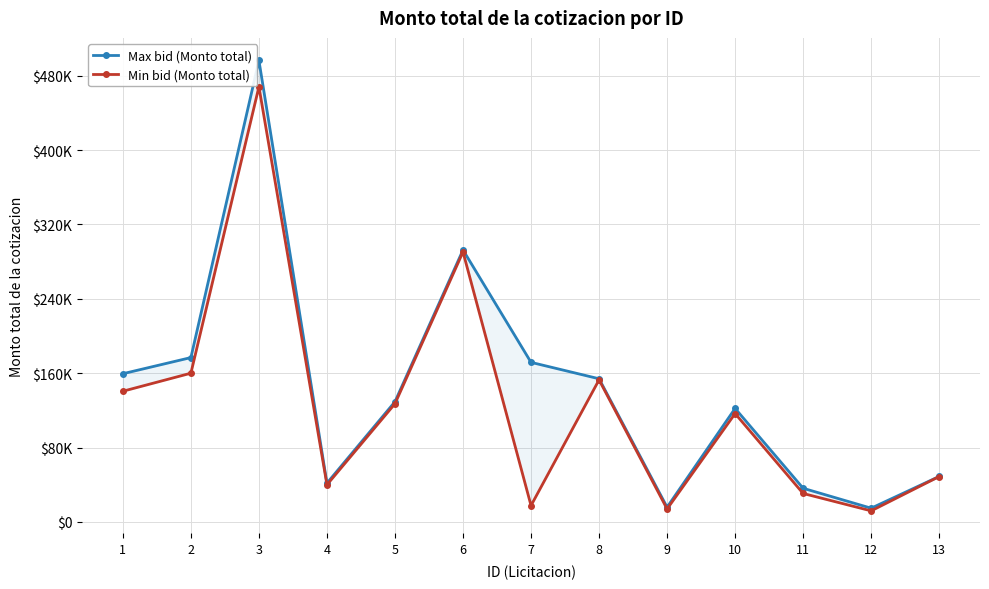

Reading left to right, transcribe all the data shown in this chart.

Max bid (Monto total): 1=159431.3	2=176784.0	3=496343.1	4=41760.0	5=129320.0	6=292520.0	7=171652.1	8=153993.2	9=15915.2	10=122090.0	11=36246.5	12=14815.5	13=48962.0
Min bid (Monto total): 1=140592.0	2=159998.8	3=467998.8	4=40000.0	5=127200.0	6=290400.0	7=17652.1	8=152837.0	9=13999.5	10=116580.0	11=30640.6	12=11948.0	13=48882.4